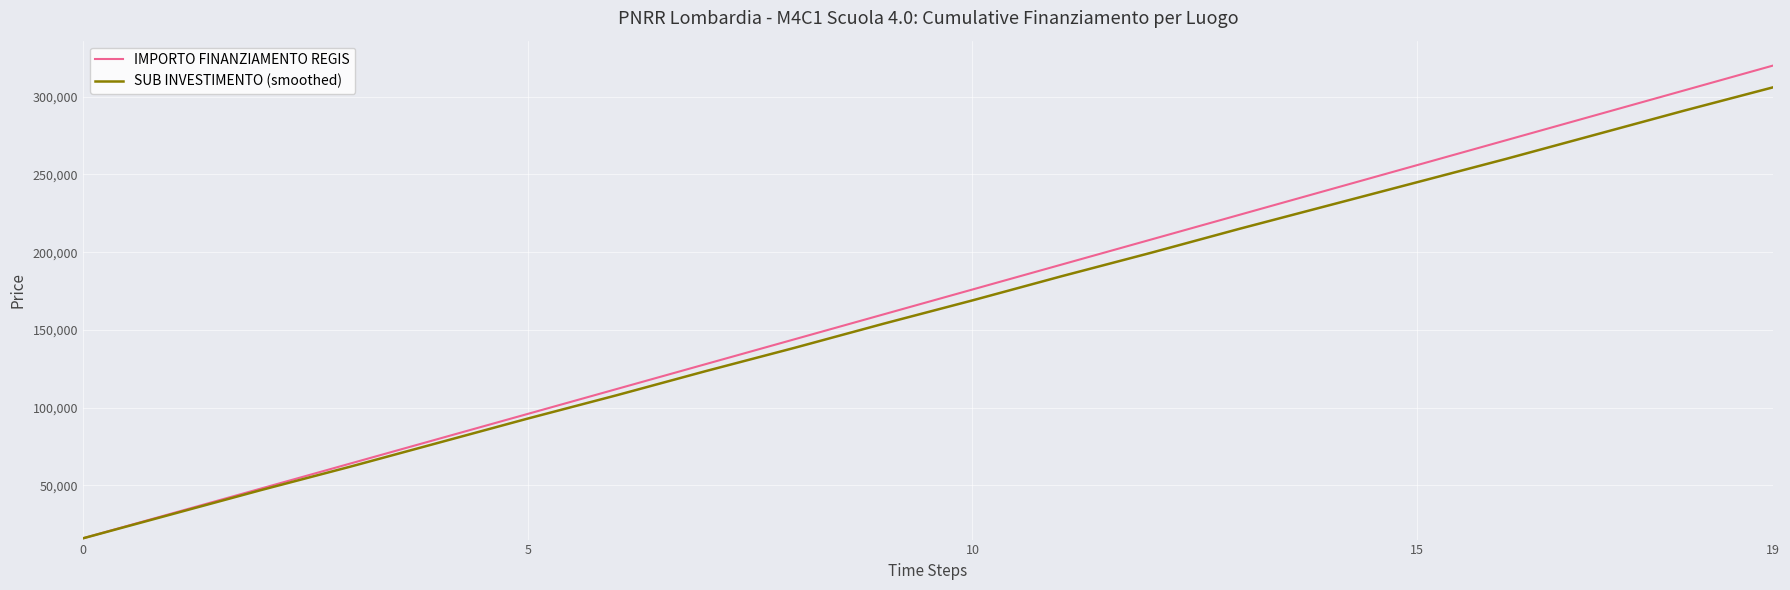

Does the chart have visible grid lines?

Yes